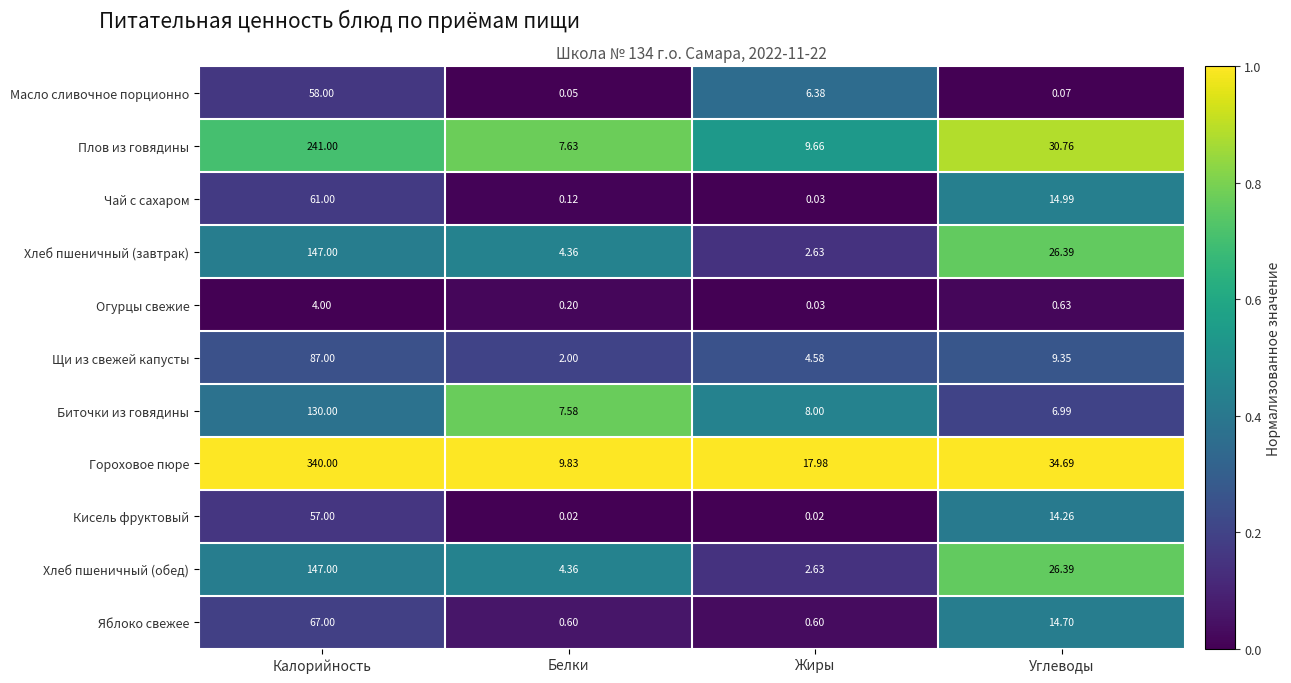

Which category has the lowest value in the Хлеб пшеничный (обед) series?

Жиры